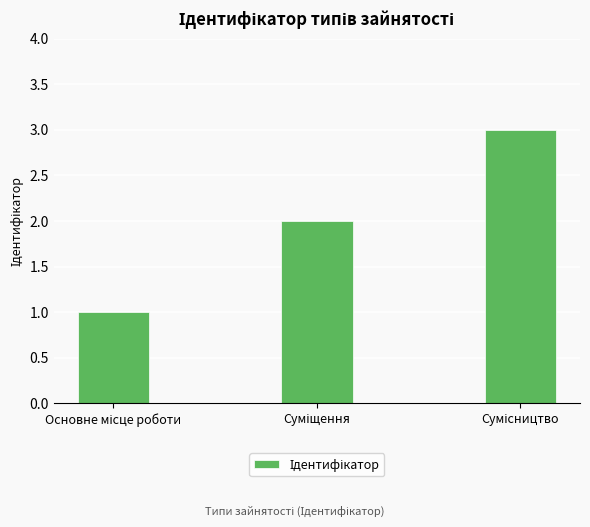

What is the greatest value displayed?

3